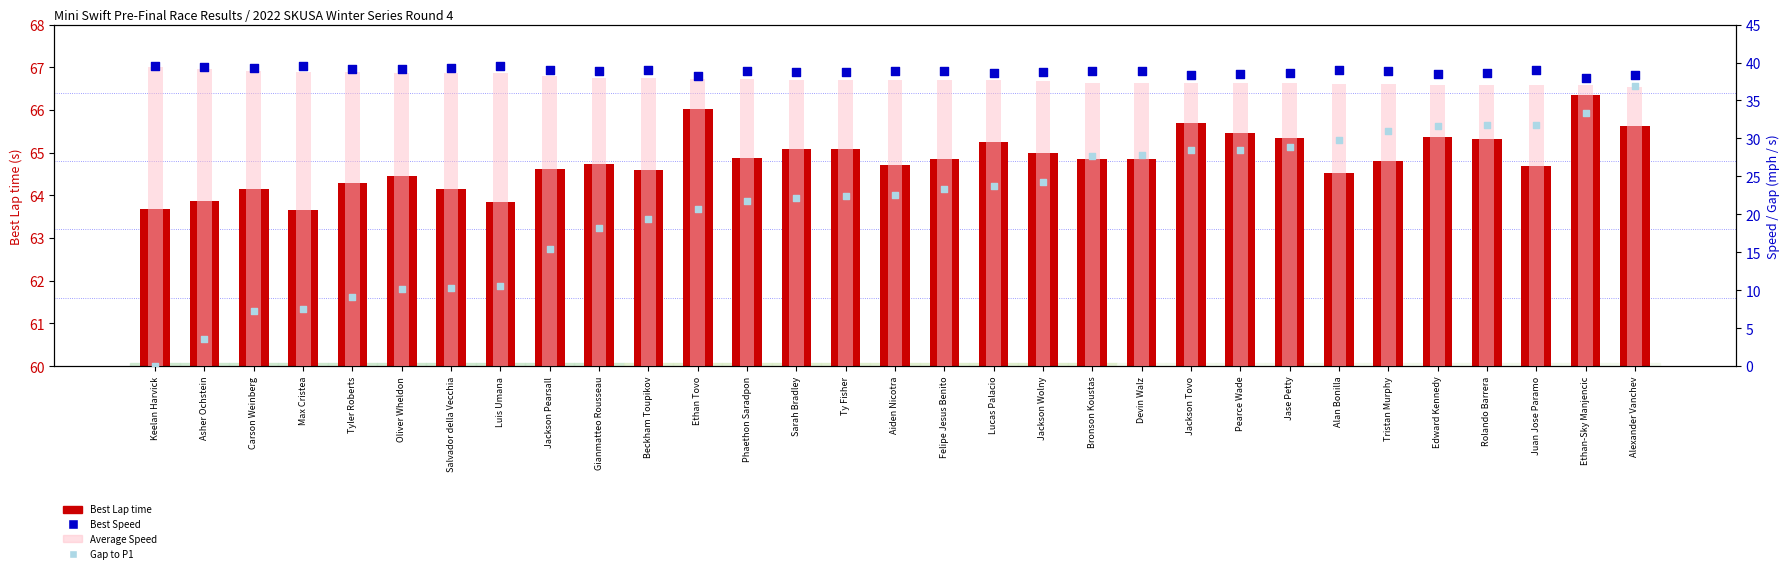

At which category is the sum across all series the highest?

Alexander Vanchev